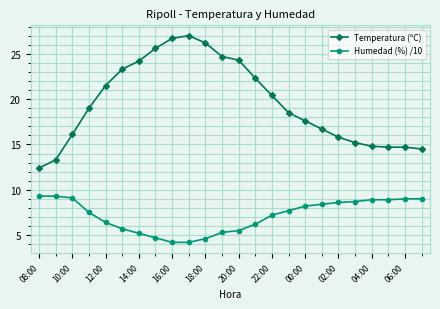

True or false: Temperatura (ºC) and Humedad (%) /10 cross at least once.

False